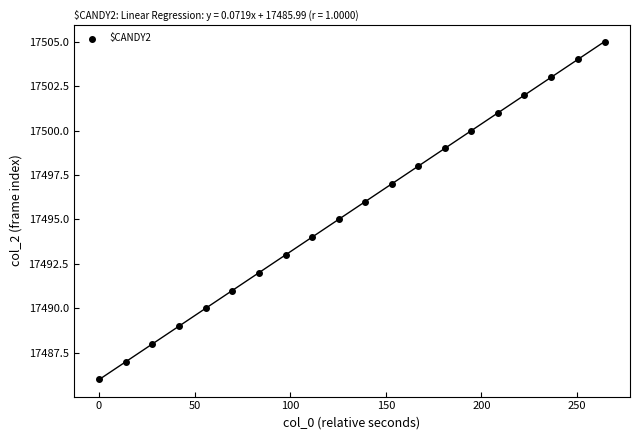

What is the range of Y values (max minus min)?

19